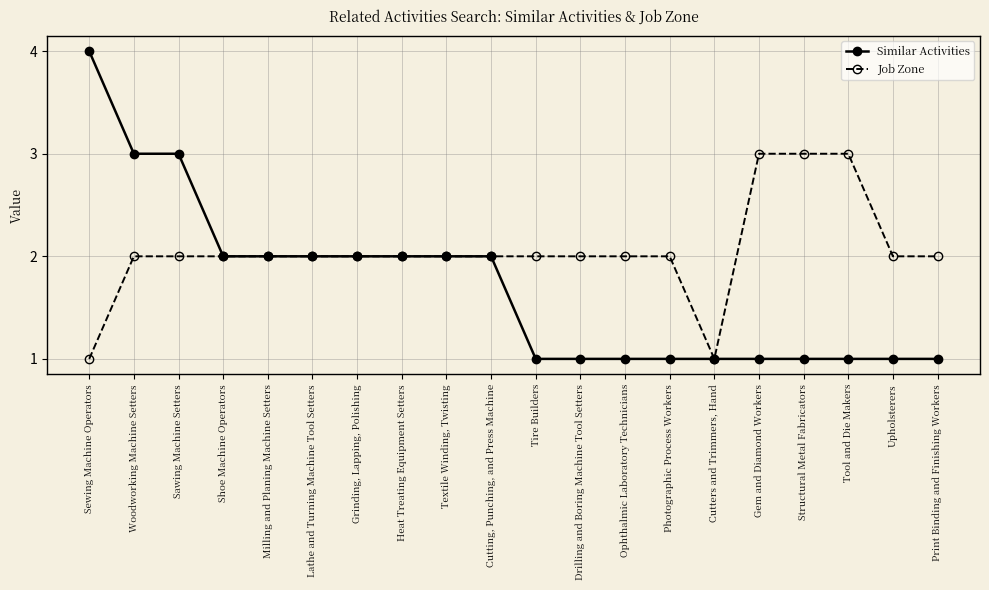

Is it true that Similar Activities equals 1 at Woodworking Machine Setters?

False